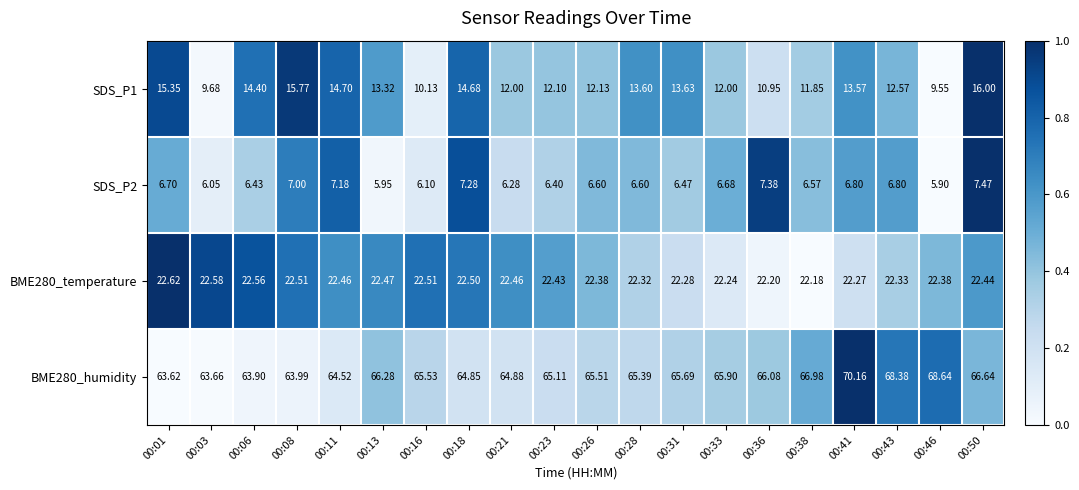

Is the value of BME280_temperature at 00:38 greater than the value of BME280_humidity at 00:16?

No